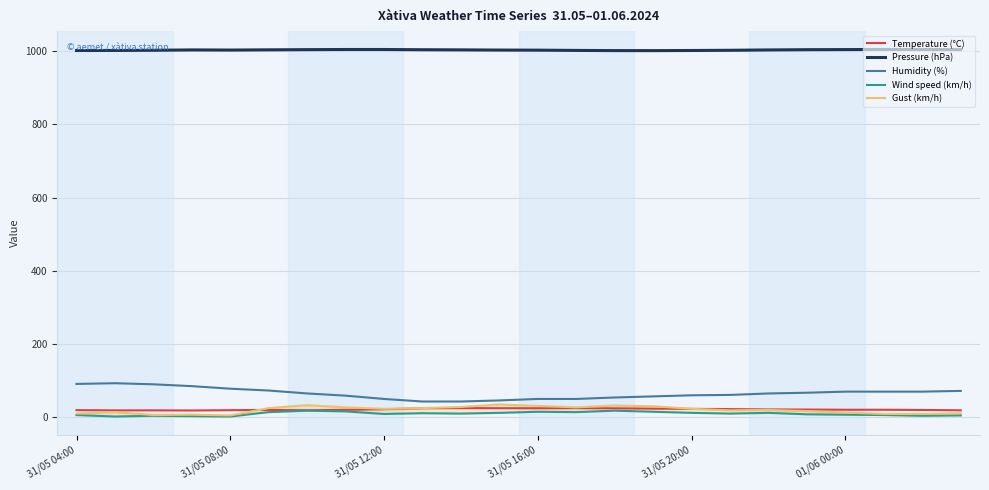

True or false: Pressure (hPa) and Wind speed (km/h) cross at least once.

False